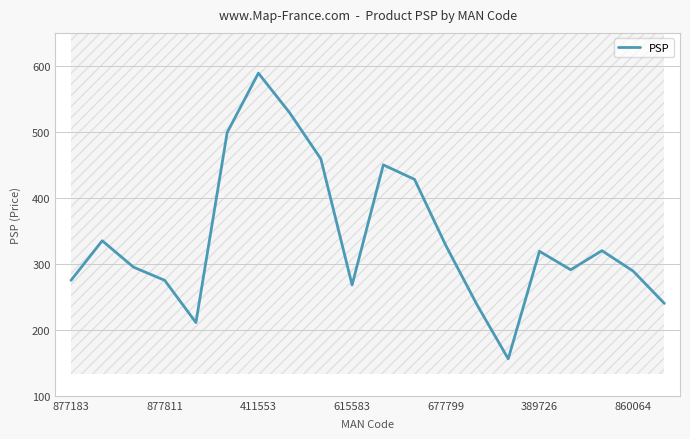

At which category does the chart reach its minimum across all series?

14